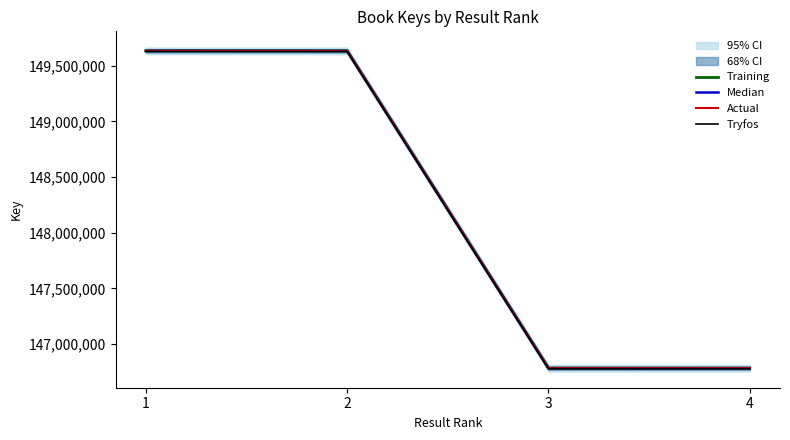

What is the total value across all series at 4?

587129580